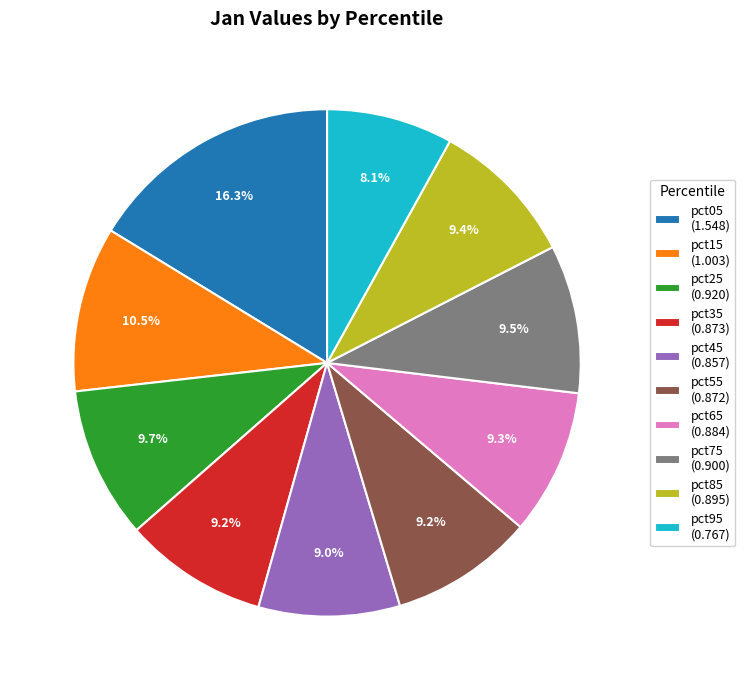

Combined, do pct95 and pct65 account for over 50%?

No